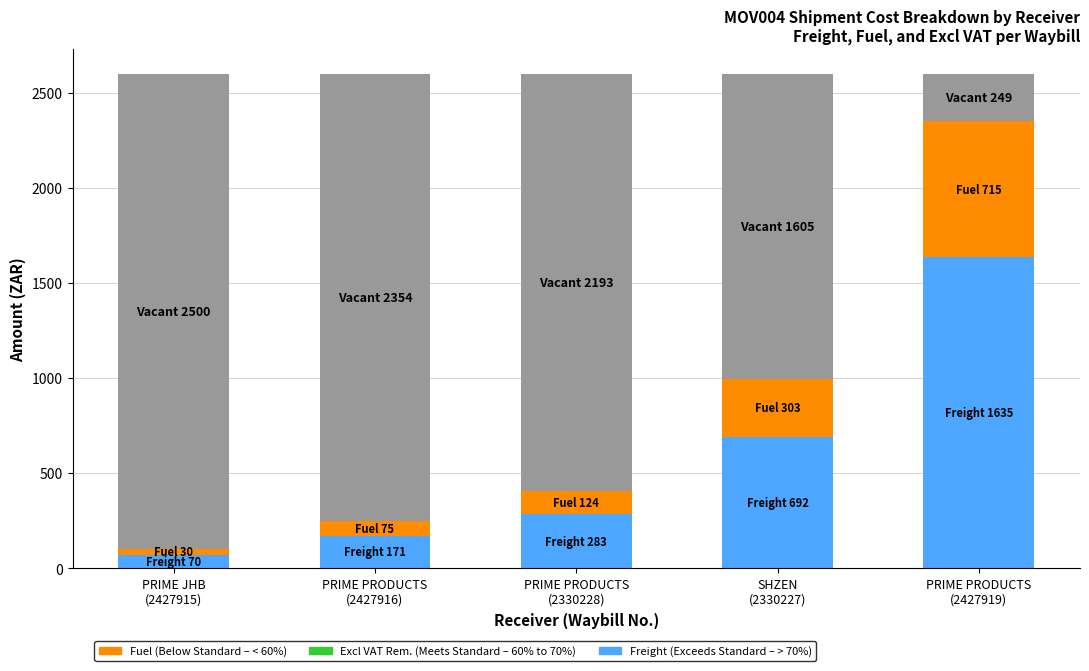

What is the total value across all series at PRIME JHB
(2427915)?

100.1